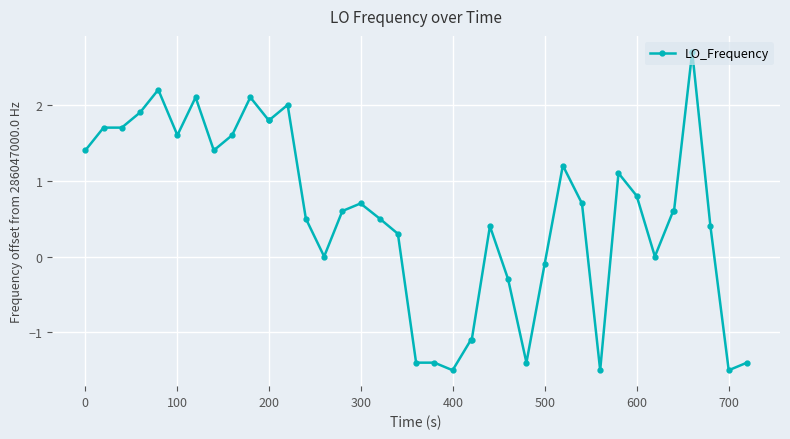

How many series are shown in this chart?

1